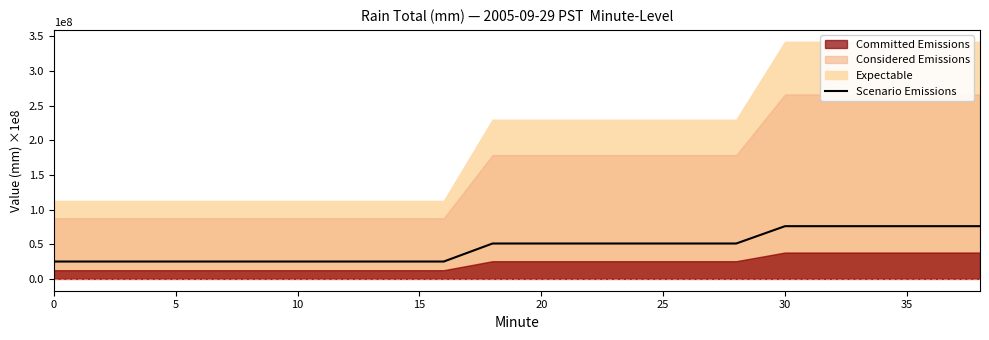

What is the maximum value for Scenario Emissions?

76000000